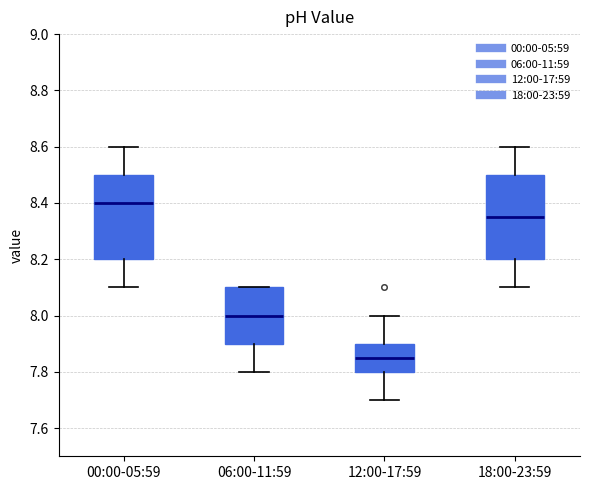

Reading left to right, transcribe this box plot: for each box, give where its median line is, the range the box spans, and where its two whiskers end, as read against the y-axis. The values are not printed on the chart, so give them approximately, as read against the axis.

00:00-05:59: median 8.40, box 8.20 to 8.50, whiskers 8.10 to 8.60
06:00-11:59: median 8.00, box 7.90 to 8.10, whiskers 7.80 to 8.10
12:00-17:59: median 7.86, box 7.80 to 7.90, whiskers 7.70 to 8.00
18:00-23:59: median 8.36, box 8.20 to 8.50, whiskers 8.10 to 8.60